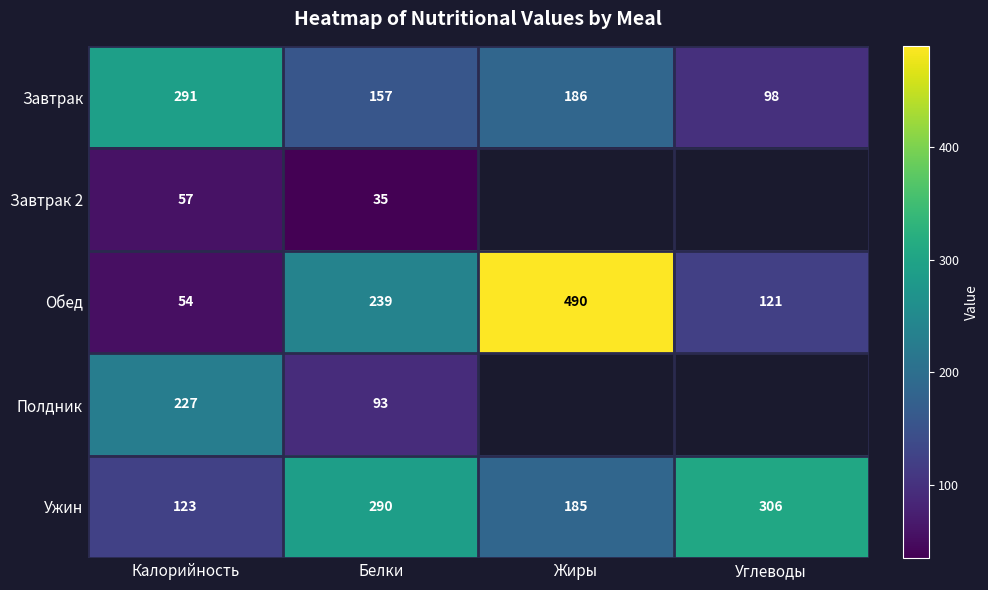

What is the sum of the Обед values at Жиры and Белки?

729